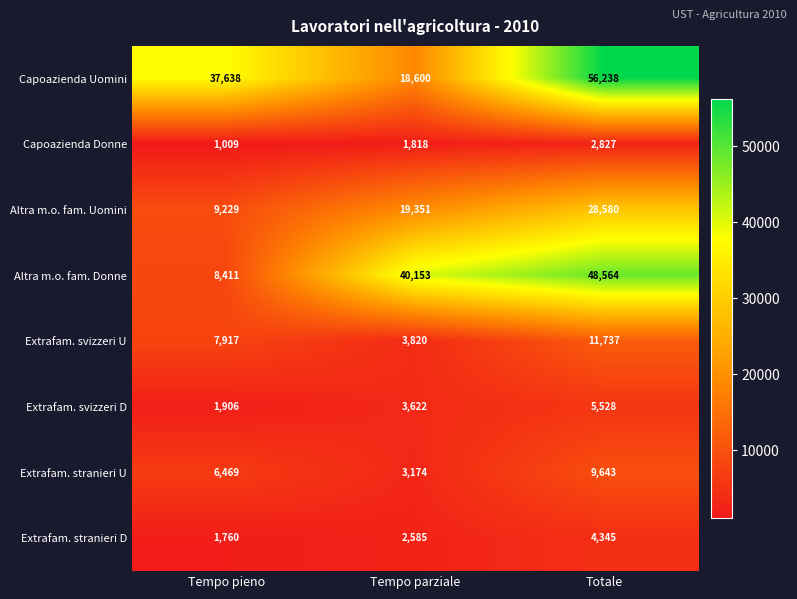

Which category has the highest value across all series?

Totale